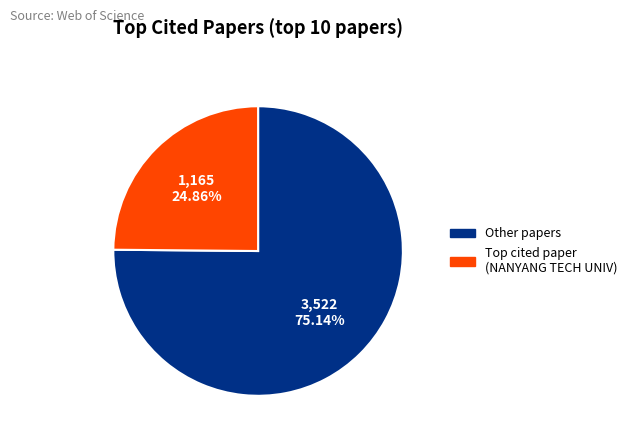

Is there a majority slice in this chart?

Yes